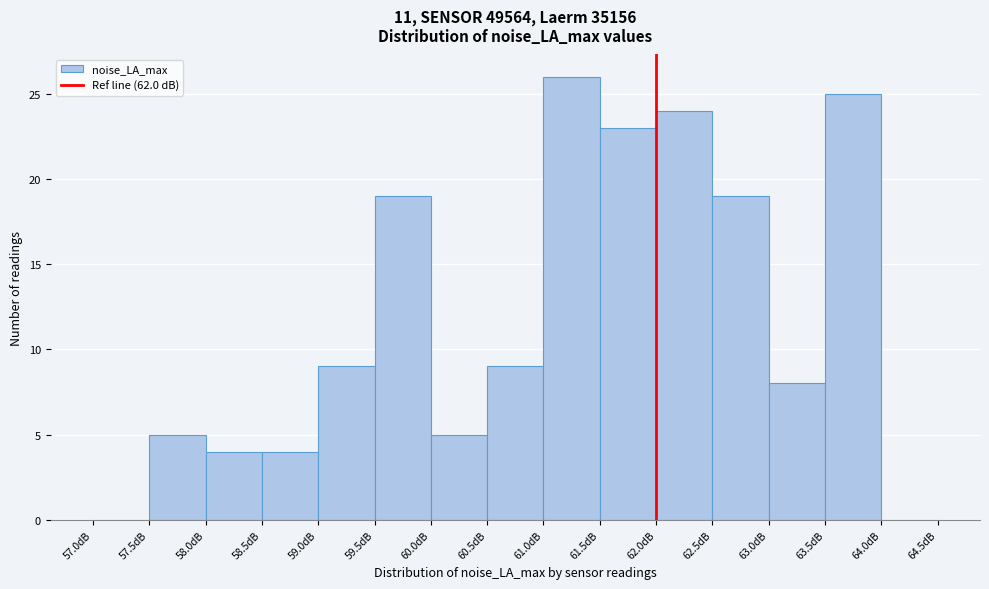

Reading left to right, list every bar in this chart as the range it spans on the x-axis followed by its height. The values are not printed on the chart, so give them approximately, as read against the axis.

57.0 to 57.5: 0
57.5 to 58.0: 5
58.0 to 58.5: 4
58.5 to 59.0: 4
59.0 to 59.5: 9
59.5 to 60.0: 19
60.0 to 60.5: 5
60.5 to 61.0: 9
61.0 to 61.5: 26
61.5 to 62.0: 23
62.0 to 62.5: 24
62.5 to 63.0: 19
63.0 to 63.5: 8
63.5 to 64.0: 25
64.0 to 64.5: 0